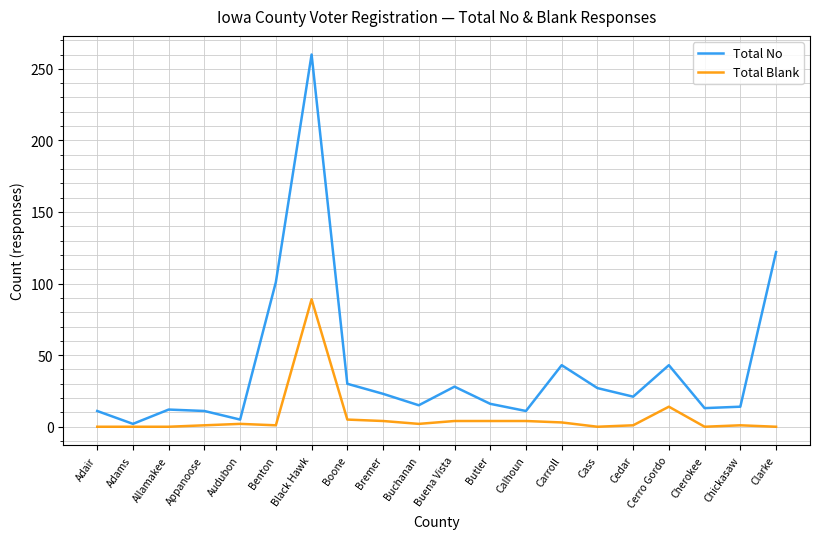

At which label is Total No closest to 131?

Clarke